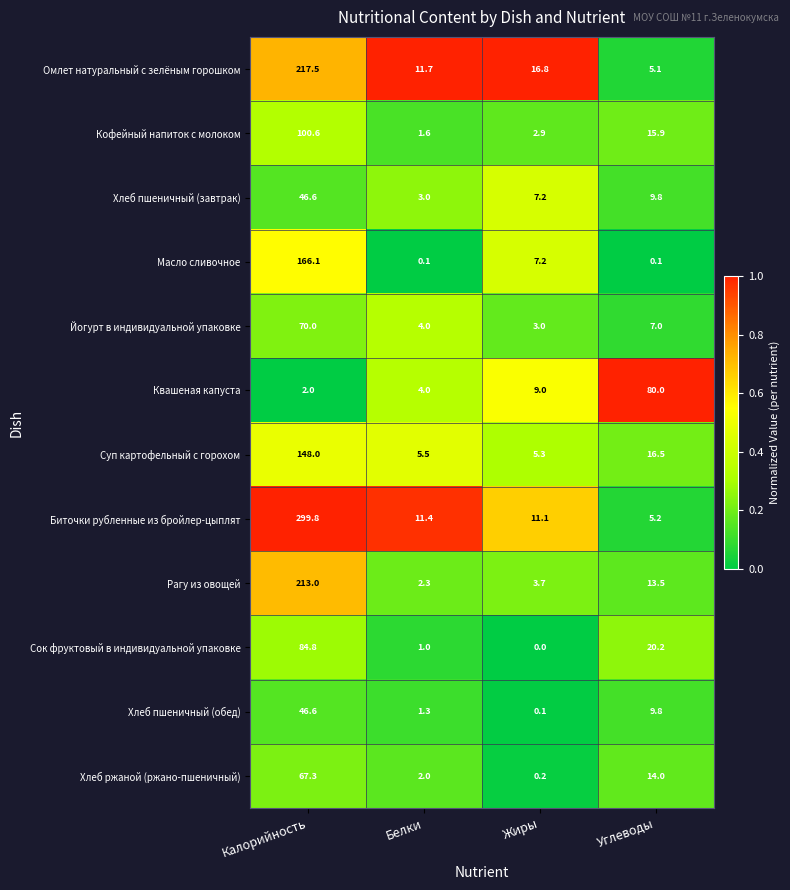

The Кофейный напиток с молоком series shows 2.4 at Белки. True or false?

False